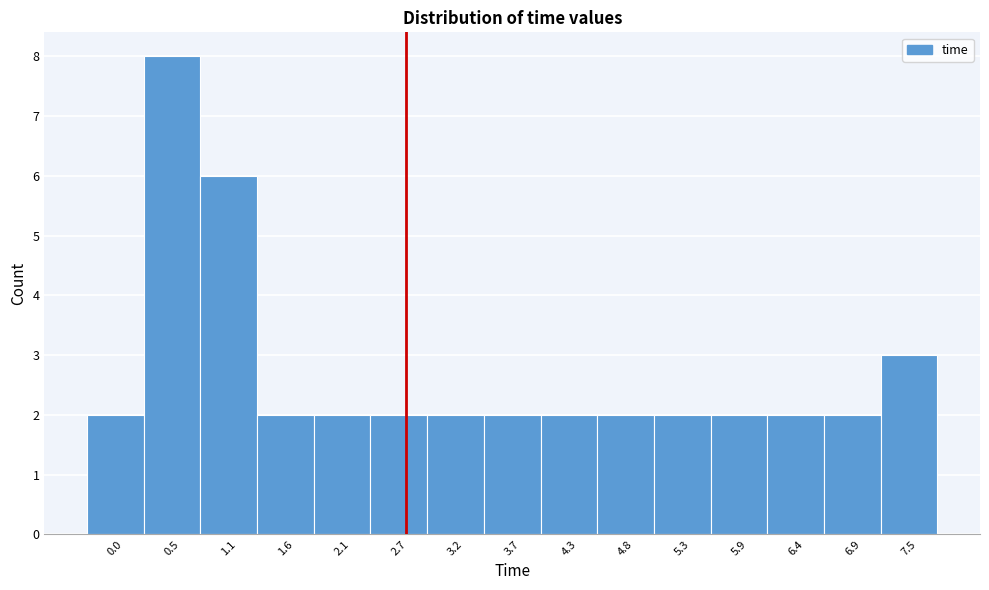

Reading right to left, transcribe all the data shown in this chart.

7.5=3	6.9=2	6.4=2	5.9=2	5.3=2	4.8=2	4.3=2	3.7=2	3.2=2	2.7=2	2.1=2	1.6=2	1.1=6	0.5=8	0.0=2